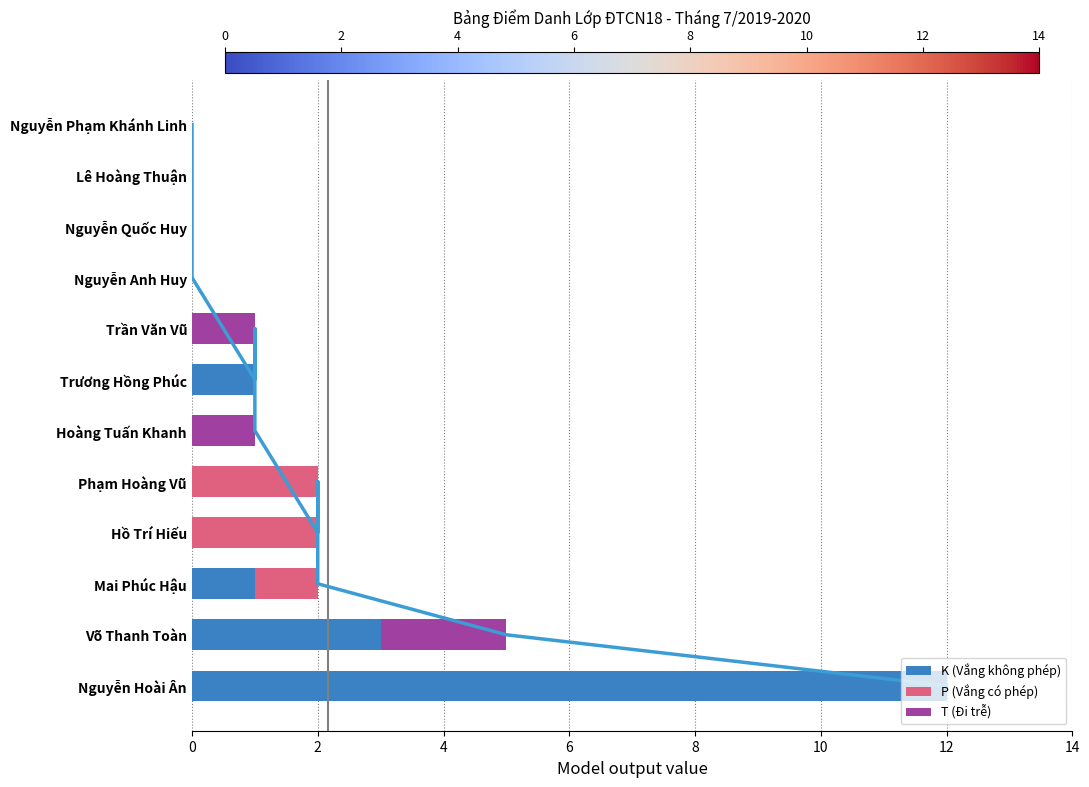

The value of K (Vắng không phép) at Hồ Trí Hiếu is 0. True or false?

True